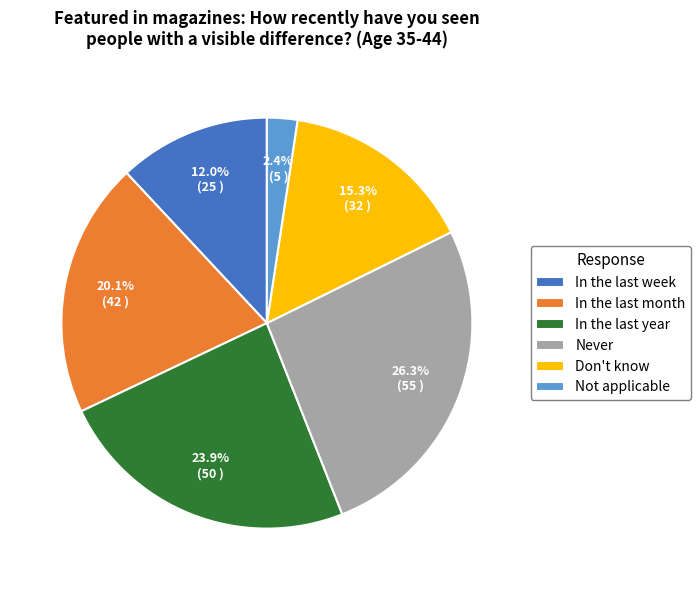

Is the sum of Don't know and Never greater than half?

No